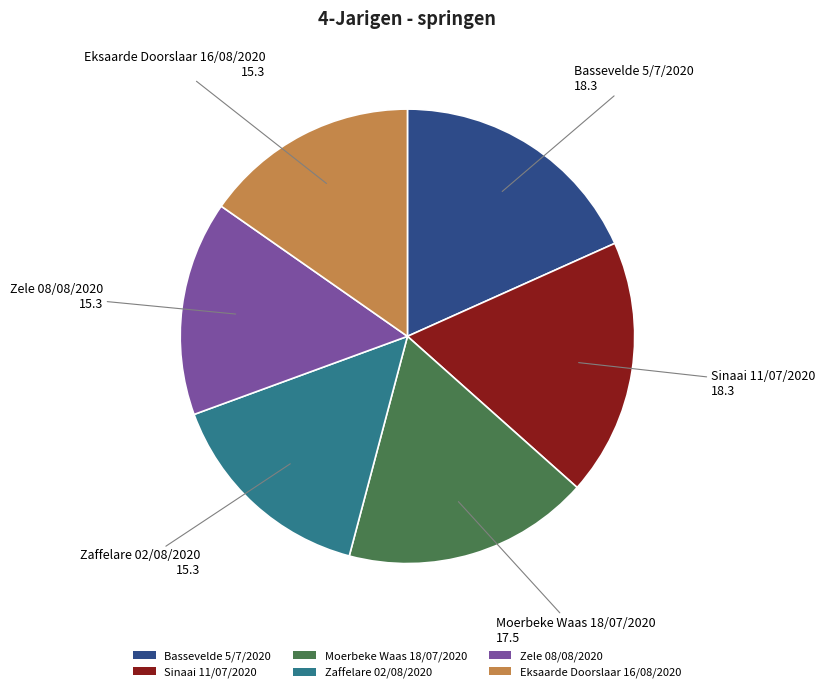

Is there any slice that represents more than half of the pie?

No